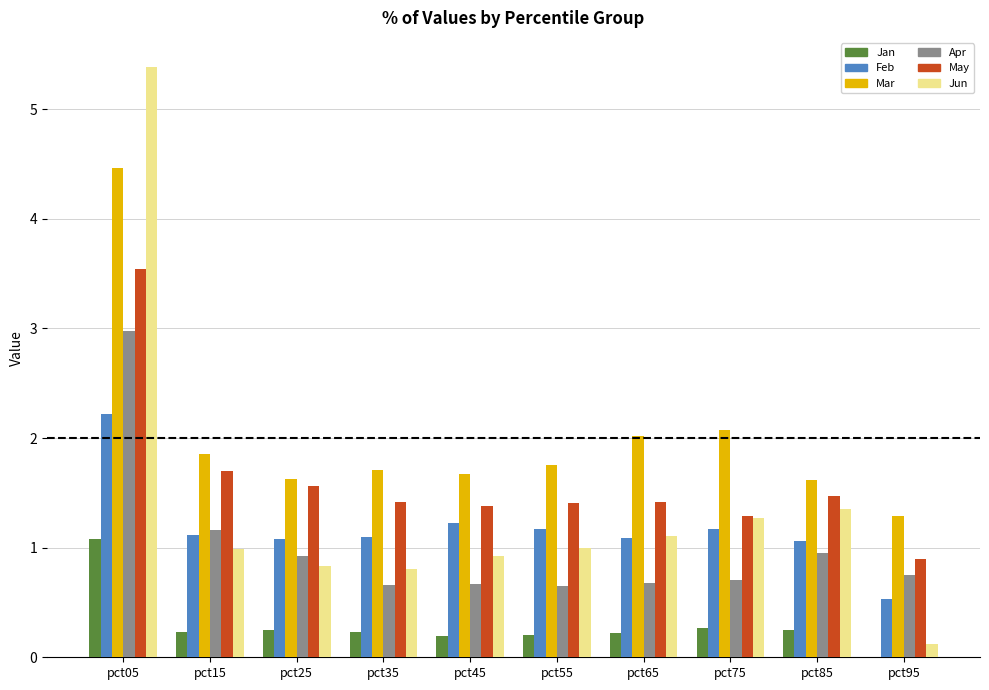

How many groups of bars are there?

10